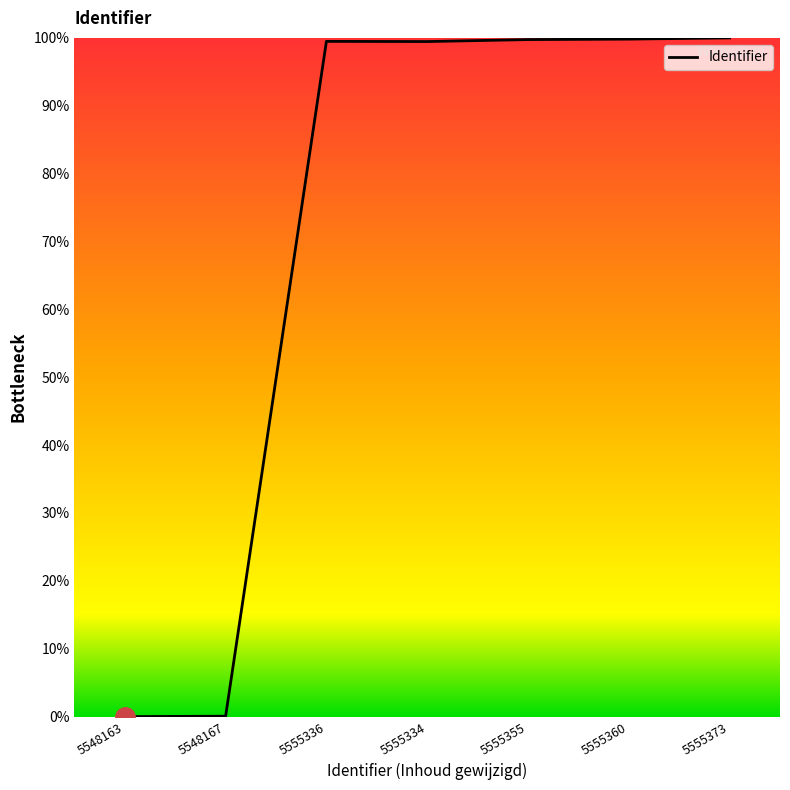

What is the greatest value displayed?

100.0